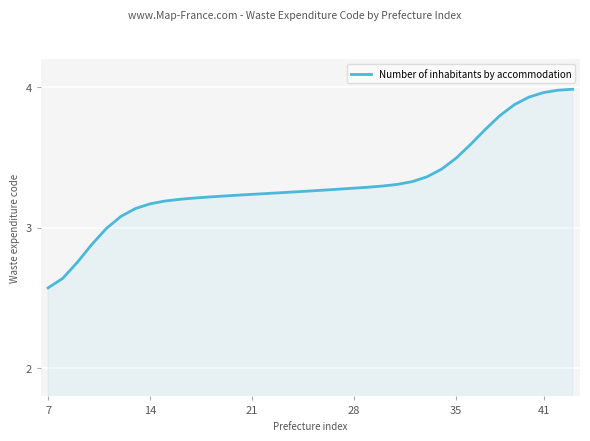

What is the difference between the maximum and minimum values?

1.4